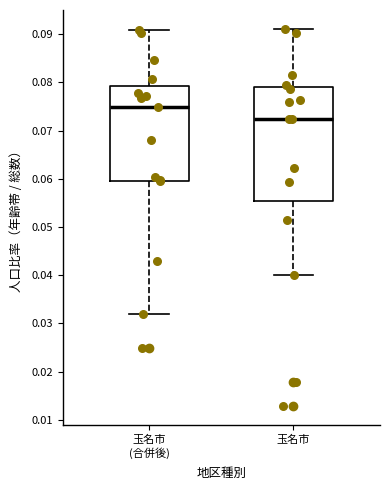

Which box is the tallest, from its lower edge to its upper edge?

玉名市